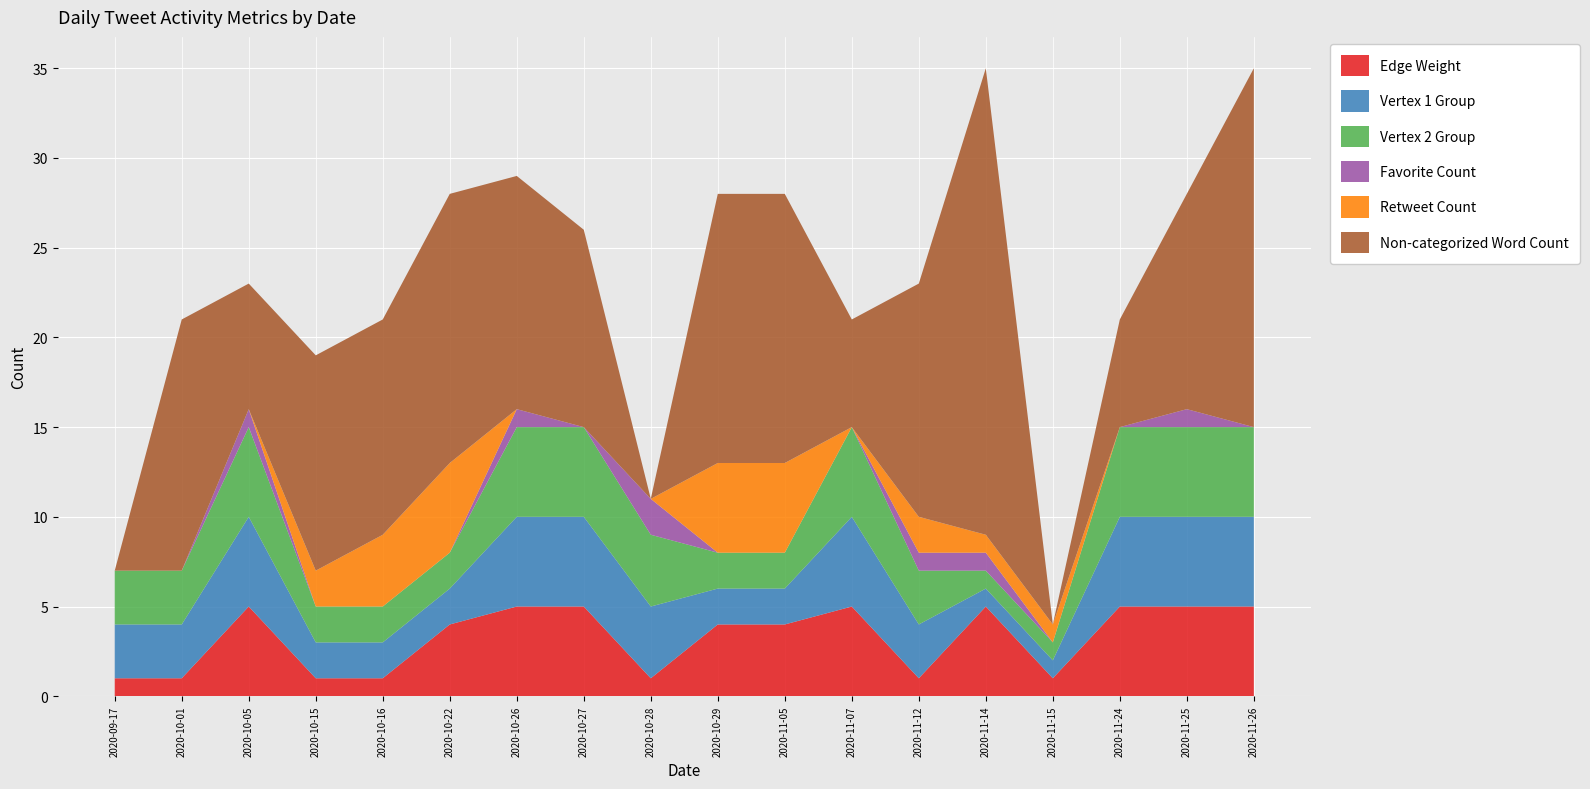

Reading left to right, list all the values displayed in this chart.

Edge Weight: 1	1	5	1	1	4	5	5	1	4	4	5	1	5	1	5	5	5
Vertex 1 Group: 3	3	5	2	2	2	5	5	4	2	2	5	3	1	1	5	5	5
Vertex 2 Group: 3	3	5	2	2	2	5	5	4	2	2	5	3	1	1	5	5	5
Favorite Count: 0	0	1	0	0	0	1	0	2	0	0	0	1	1	0	0	1	0
Retweet Count: 0	0	0	2	4	5	0	0	0	5	5	0	2	1	1	0	0	0
Non-categorized Word Count: 0	14	7	12	12	15	13	11	0	15	15	6	13	26	0	6	12	20